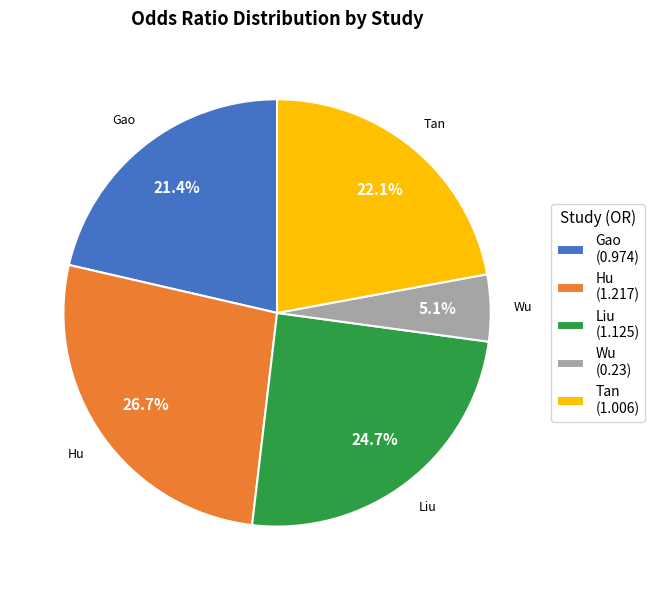

How many segments does this pie chart have?

5